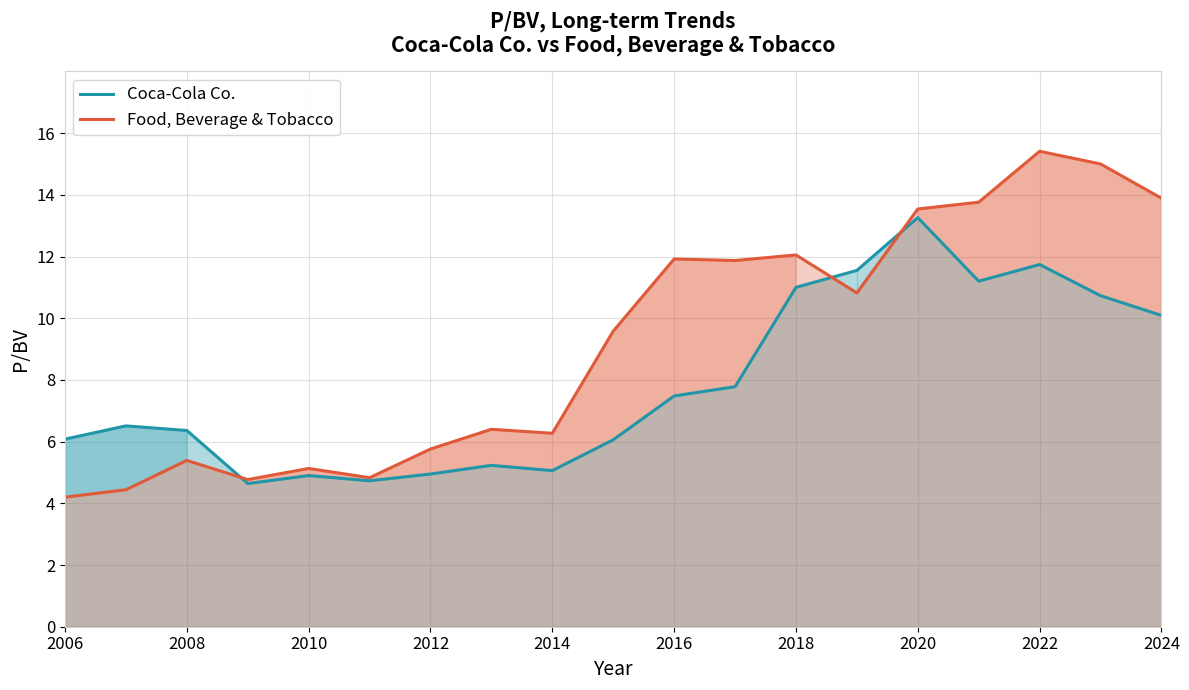

Which series has the largest range (max minus min)?

Food, Beverage & Tobacco